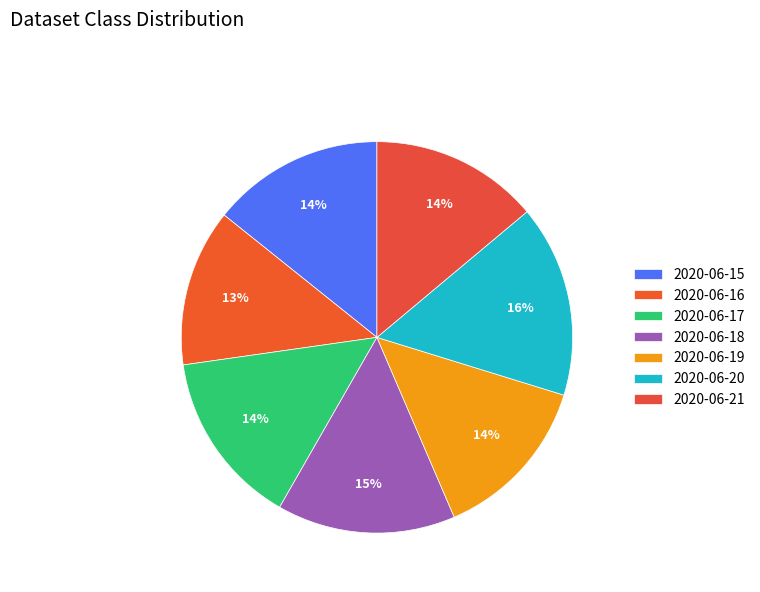

Does 2020-06-18 account for over 50% of the chart?

No